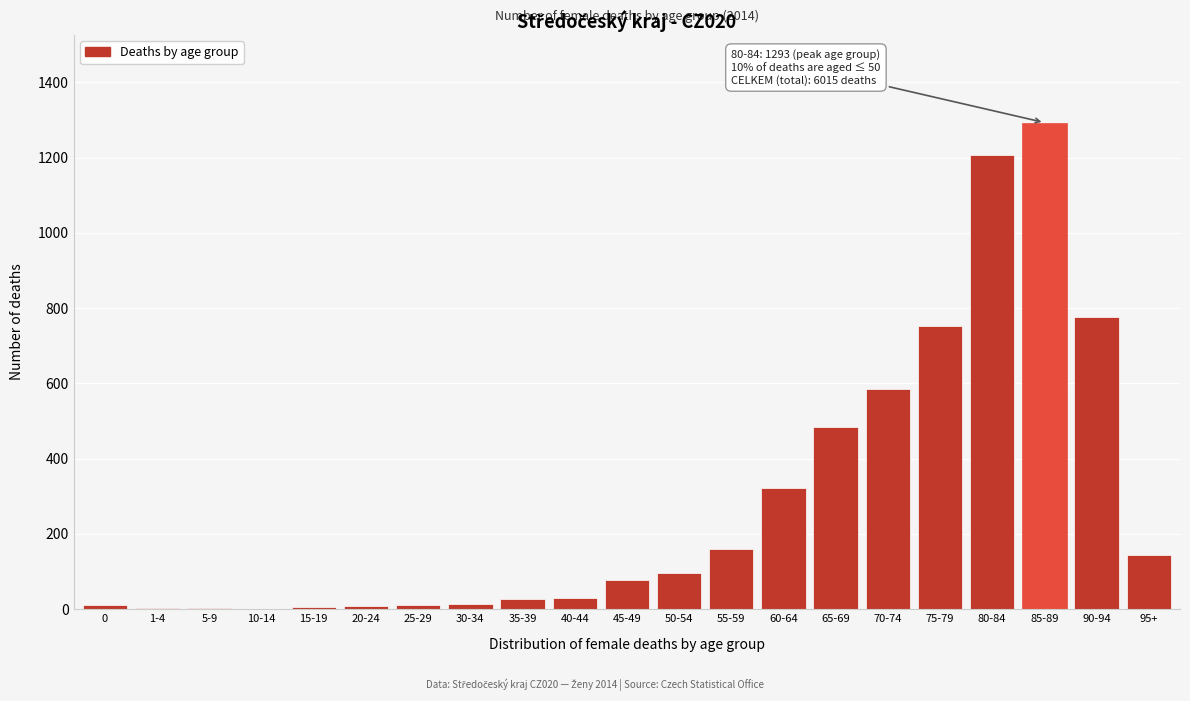

What is the change in value from 45-49 to 85-89?

+1216